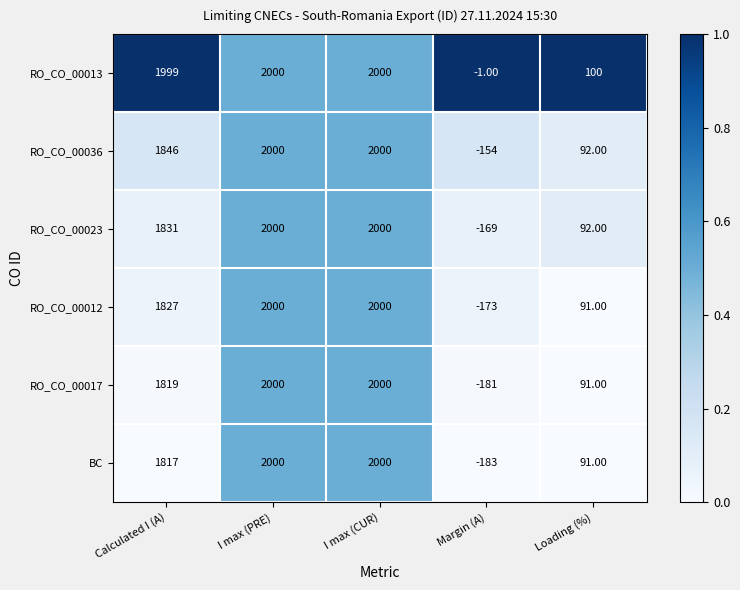

Is the value of RO_CO_00013 at Loading (%) greater than the value of RO_CO_00012 at I max (PRE)?

No